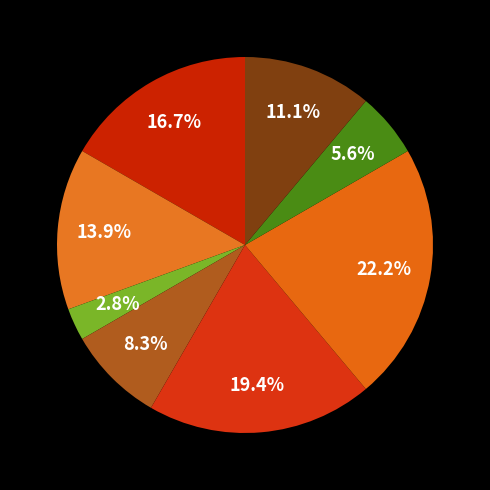

Which slice is the largest?

Завідувач філією